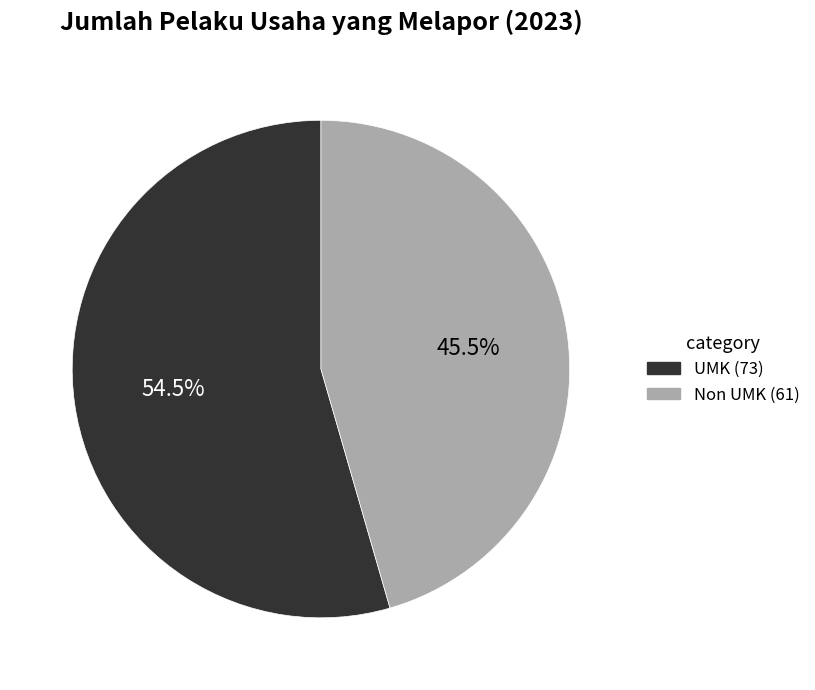

How many segments does this pie chart have?

2